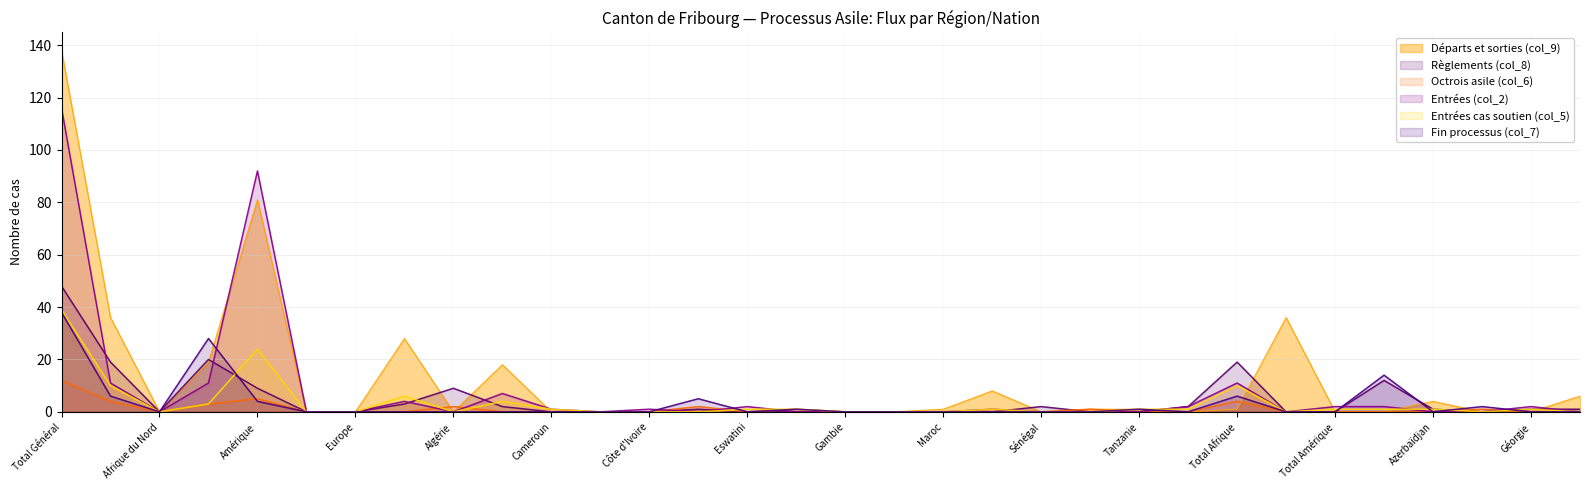

Reading left to right, what are all the values shown in this chart?

Départs et sorties (col_9): 138	36	0	19	81	0	0	28	0	18	0	0	0	1	0	0	0	0	1	8	0	1	1	0	1	36	0	0	4	0	0	6
Règlements (col_8): 48	19	0	20	9	0	0	3	9	2	0	0	0	1	0	0	0	0	0	0	2	0	0	2	19	0	0	12	1	0	1	1
Octrois asile (col_6): 12	4	0	3	5	0	0	0	2	0	0	0	0	2	0	1	0	0	0	0	0	1	0	0	4	0	0	0	0	1	0	0
Entrées (col_2): 116	11	0	11	92	0	0	4	0	7	1	0	1	0	2	0	0	0	0	1	0	0	0	2	11	0	2	2	0	0	2	0
Entrées cas soutien (col_5): 39	10	0	3	24	0	0	6	0	4	1	0	0	0	1	1	0	0	0	1	0	0	1	1	10	0	1	1	1	0	1	0
Fin processus (col_7): 38	6	0	28	4	0	0	0	0	0	0	0	0	5	0	1	0	0	0	0	0	0	1	0	6	0	0	14	0	2	0	0